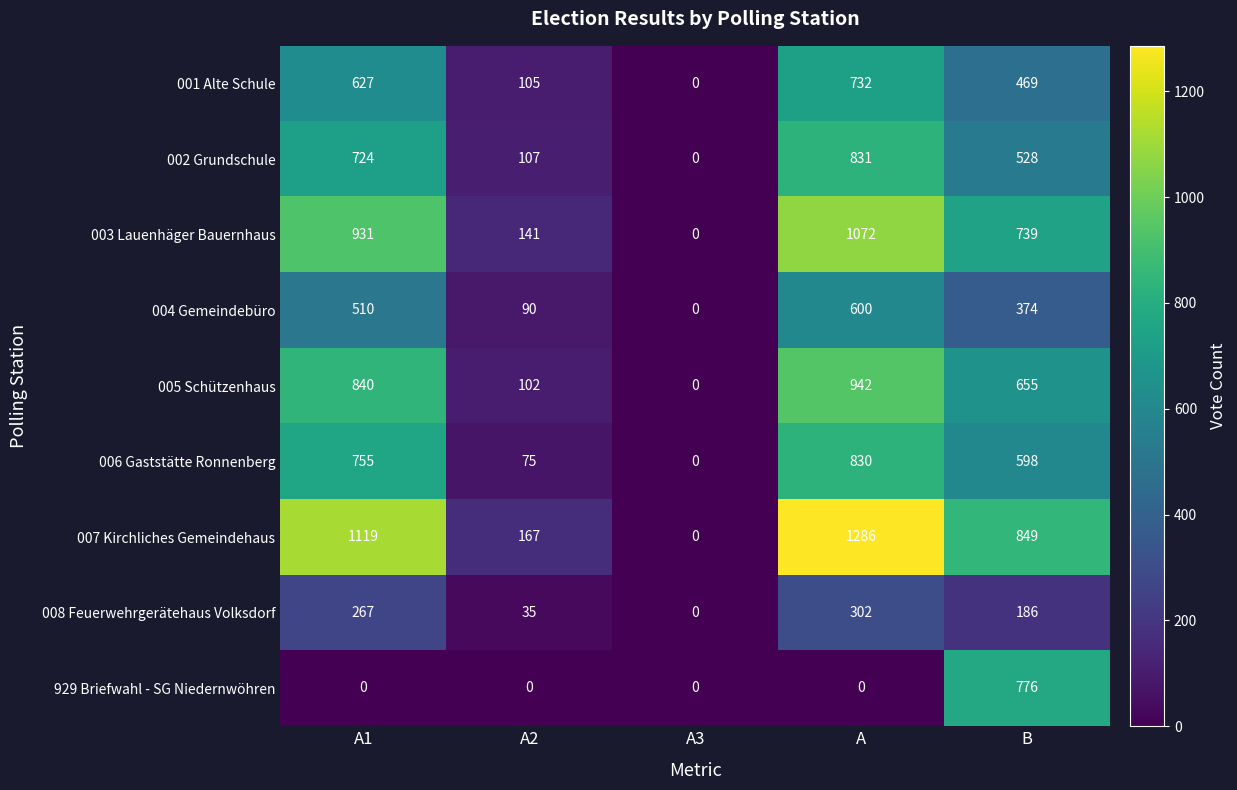

Which series has the largest range (max minus min)?

007 Kirchliches Gemeindehaus